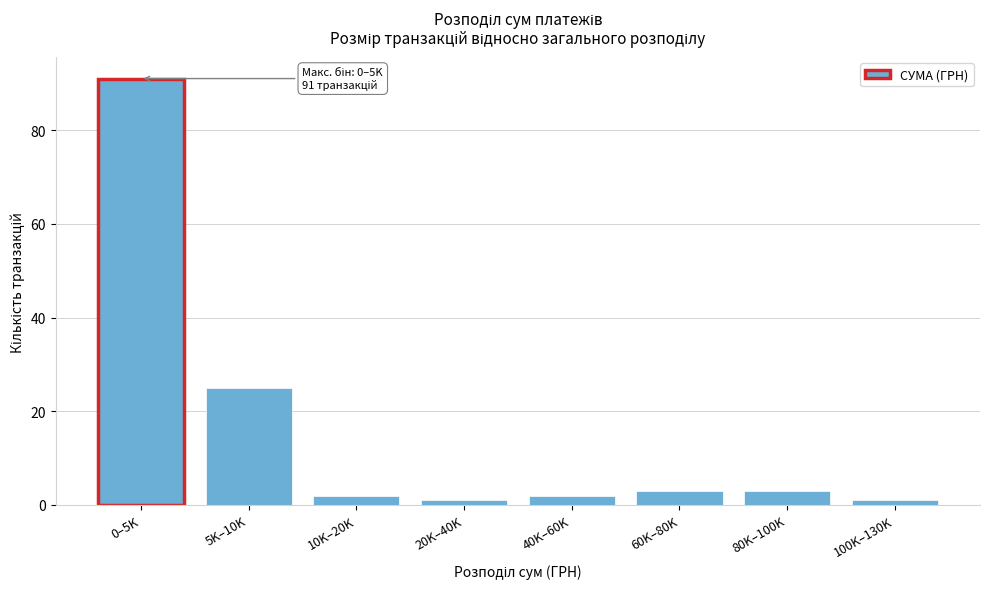

Reading right to left, transcribe all the data shown in this chart.

1	3	3	2	1	2	25	91